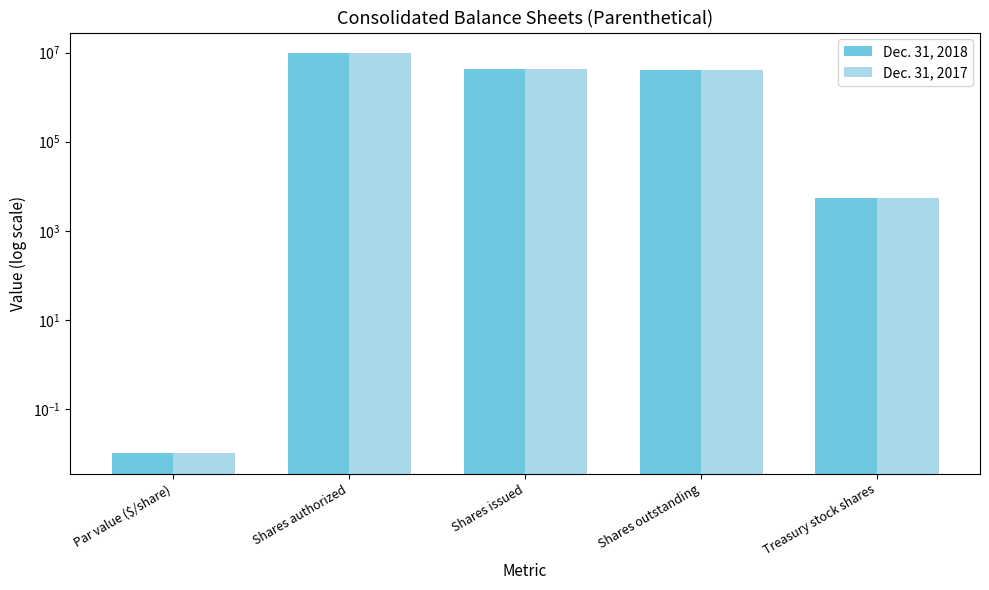

What is the sum of the Dec. 31, 2017 values at Par value ($/share) and Shares issued?

4173675.0